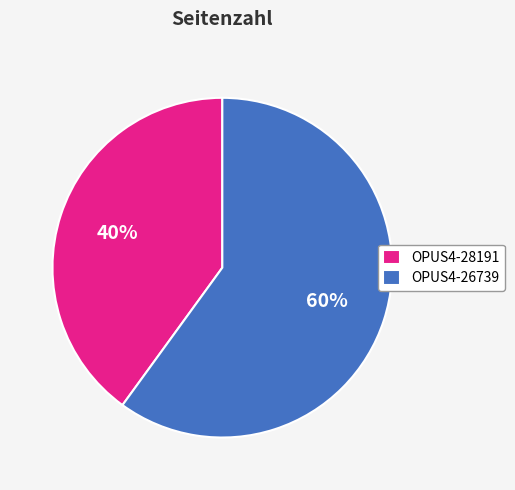

To the nearest percent, what portion does OPUS4-26739 represent?

60%